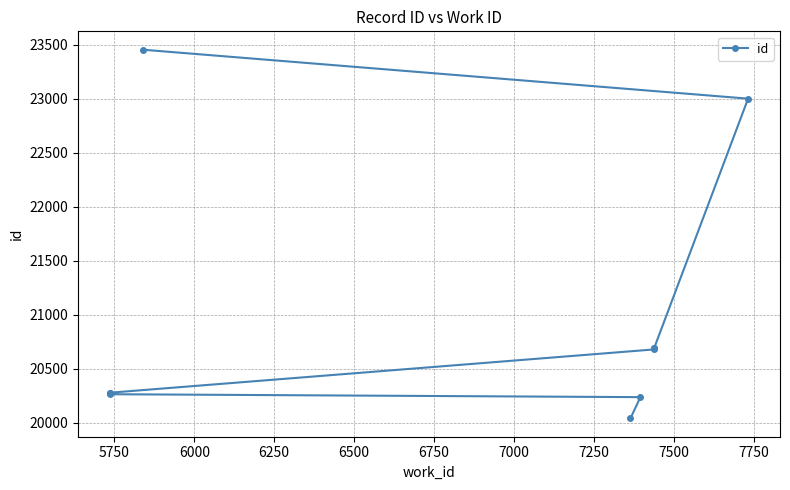

What value does the data have at 7000, to the nearest 50?

20700